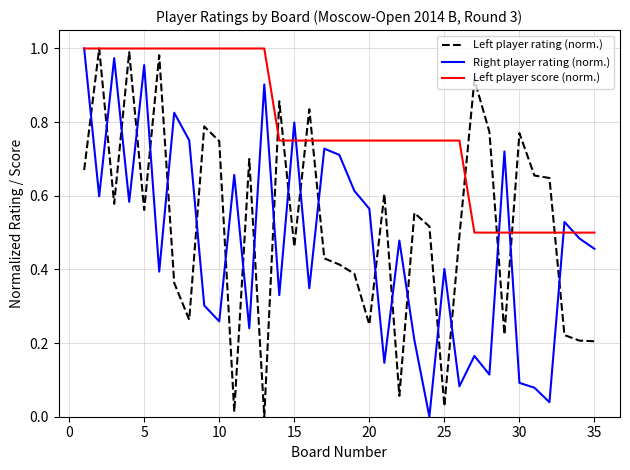

Which series has the largest total across all categories?

Left player score (norm.)